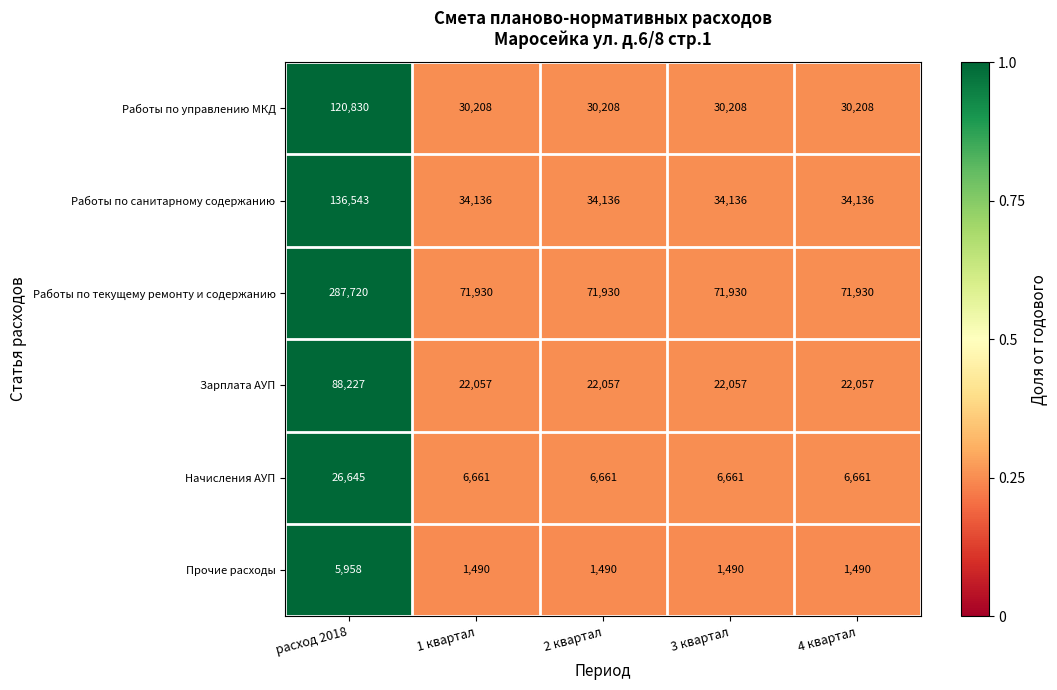

What is the total value across all series at 3 квартал?

166482